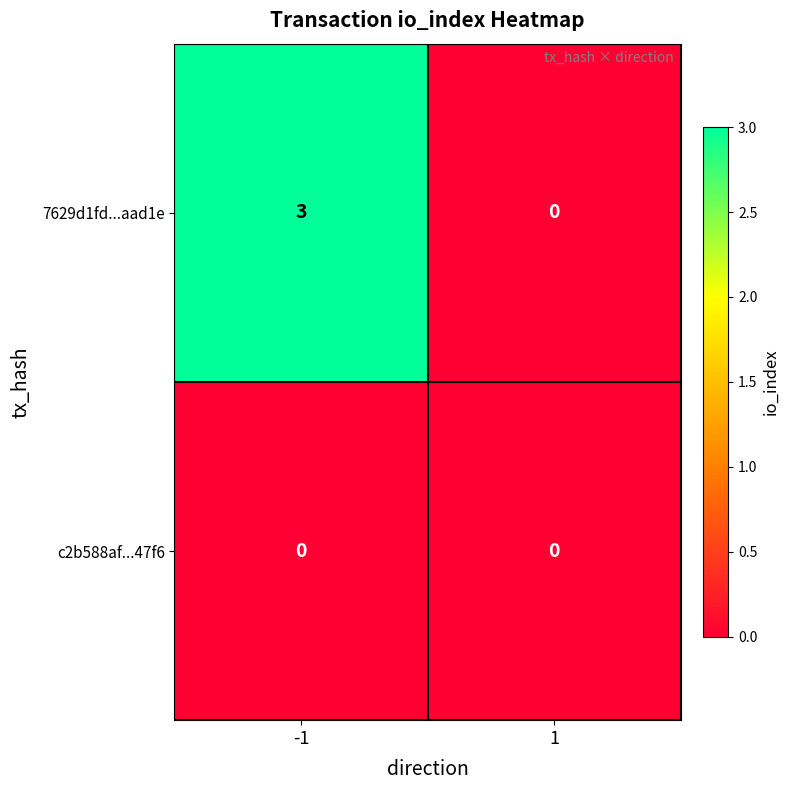

Which series has the largest range (max minus min)?

7629d1fd...aad1e